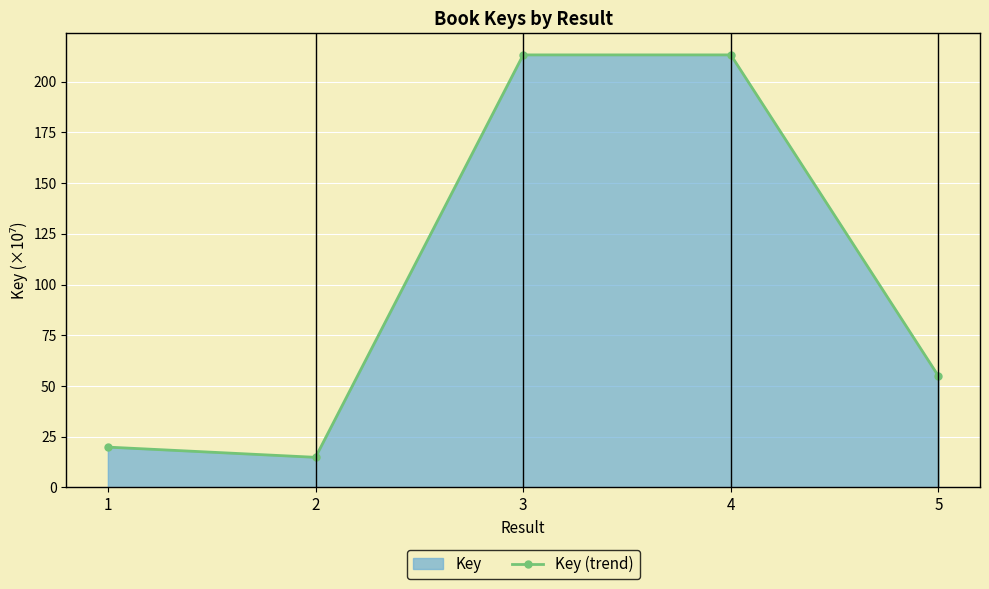

Reading right to left, list all the values displayed in this chart.

5=54.9	4=213.2	3=213.2	2=14.8	1=19.9